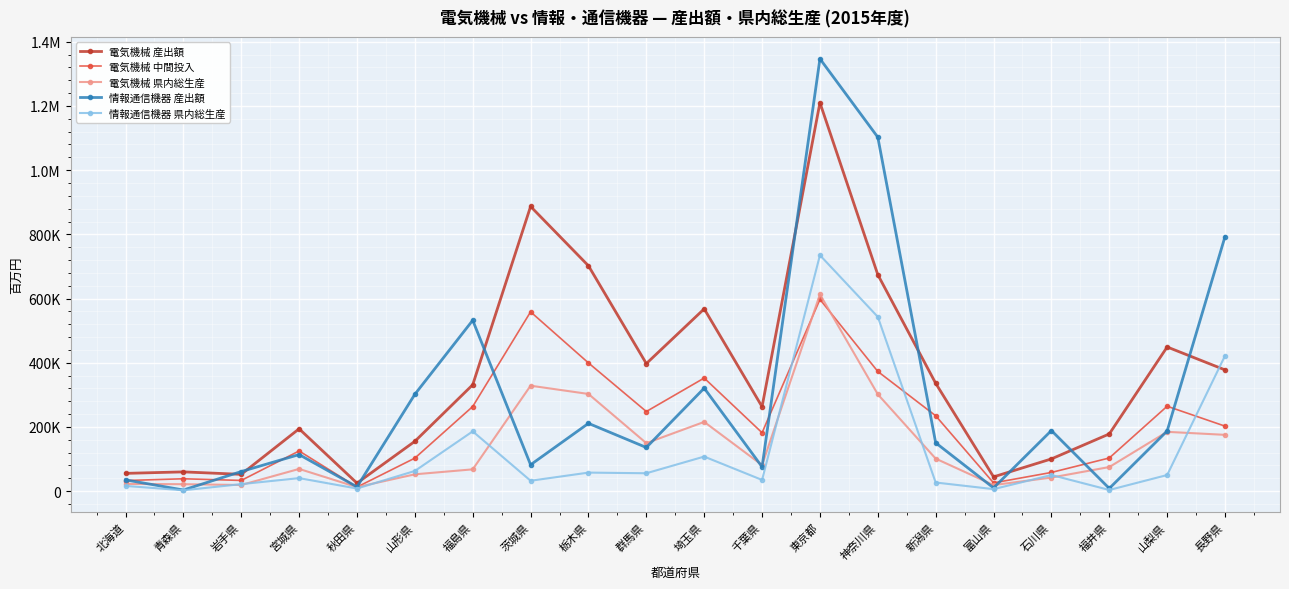

What is the value of the 情報通信機器 県内総生産 point at the 11th from the left?

107526